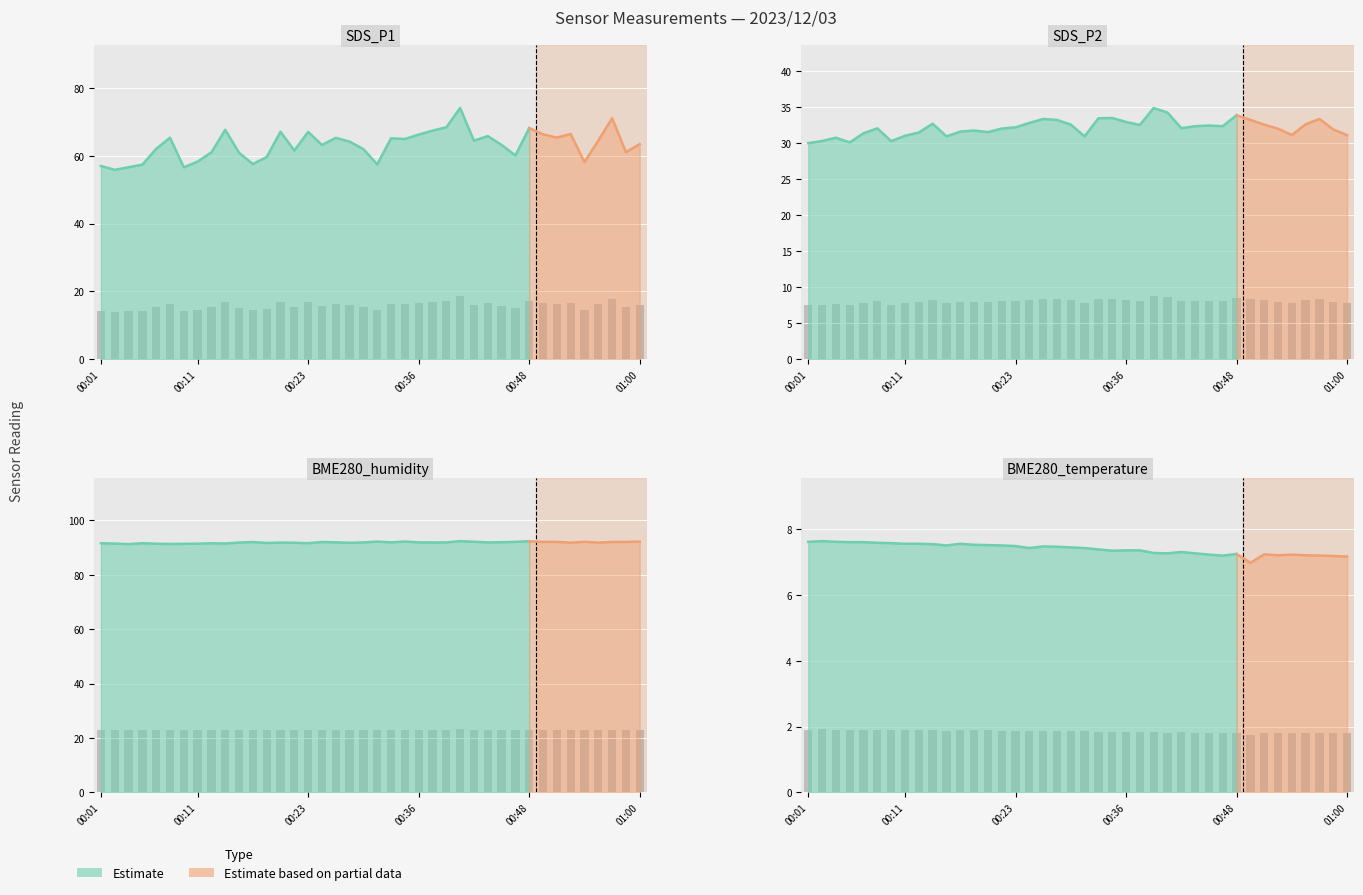

The value of BME280_humidity at 00:13 is 8.2. True or false?

False